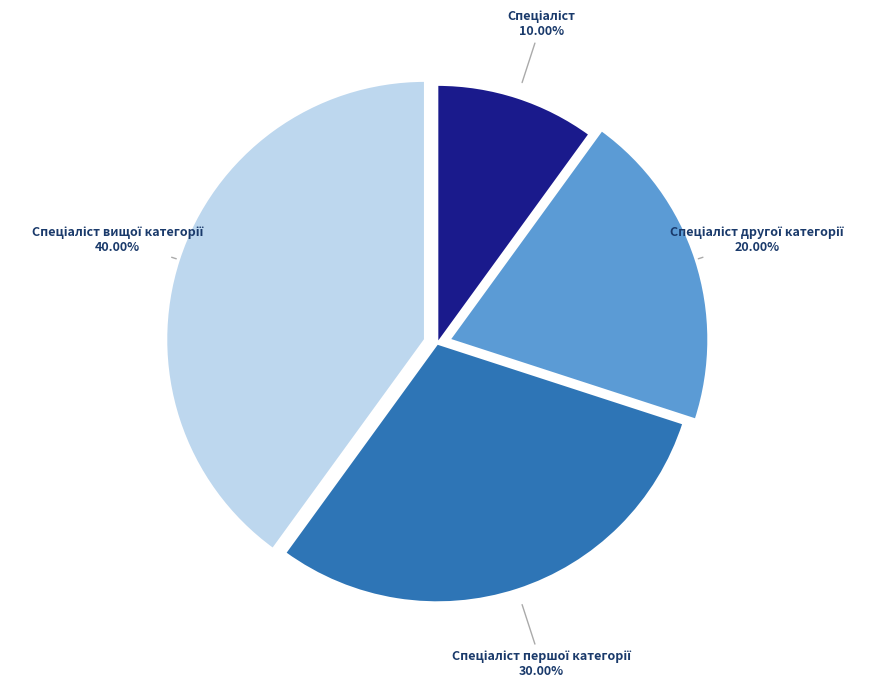

Is there any slice that represents more than half of the pie?

No